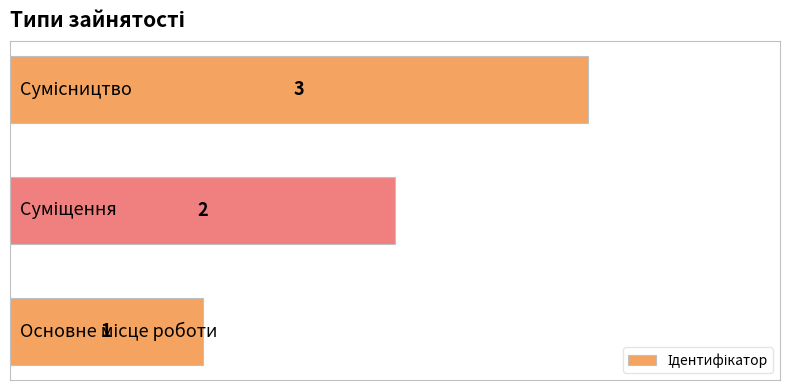

Count the values in the range 1 to 3.

3